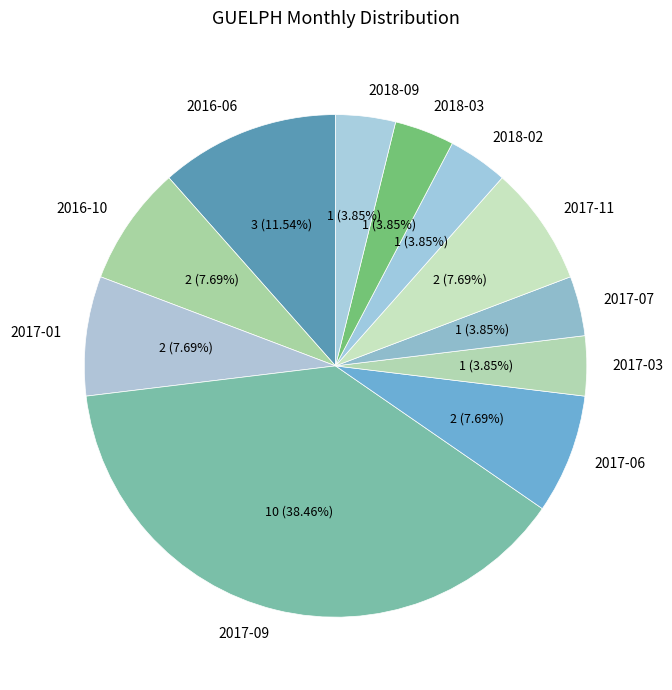

Is the sum of 2018-02 and 2017-09 greater than half?

No